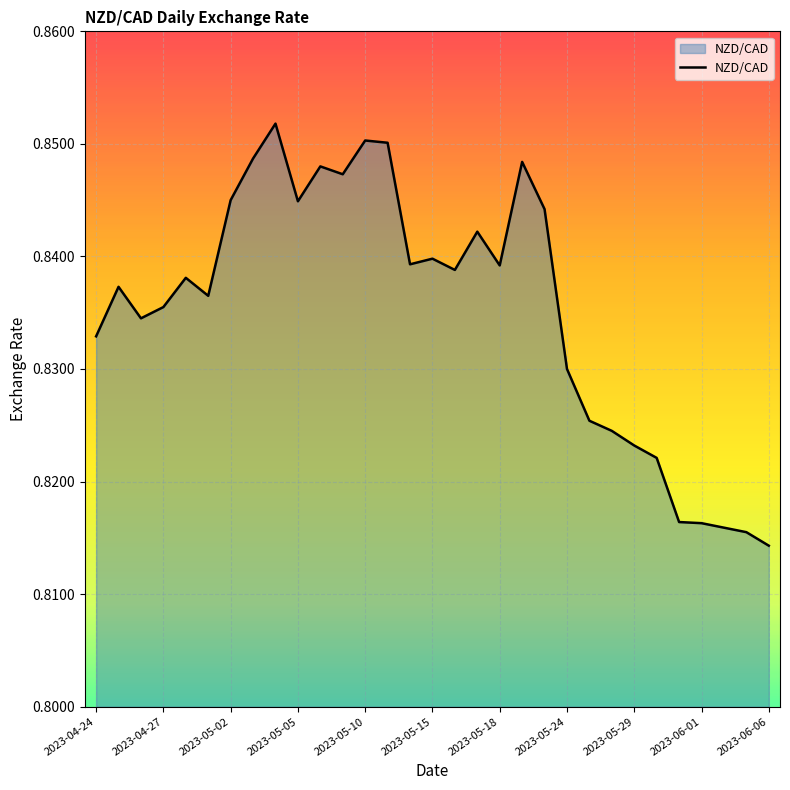

Is this an area chart (filled region under the line)?

Yes